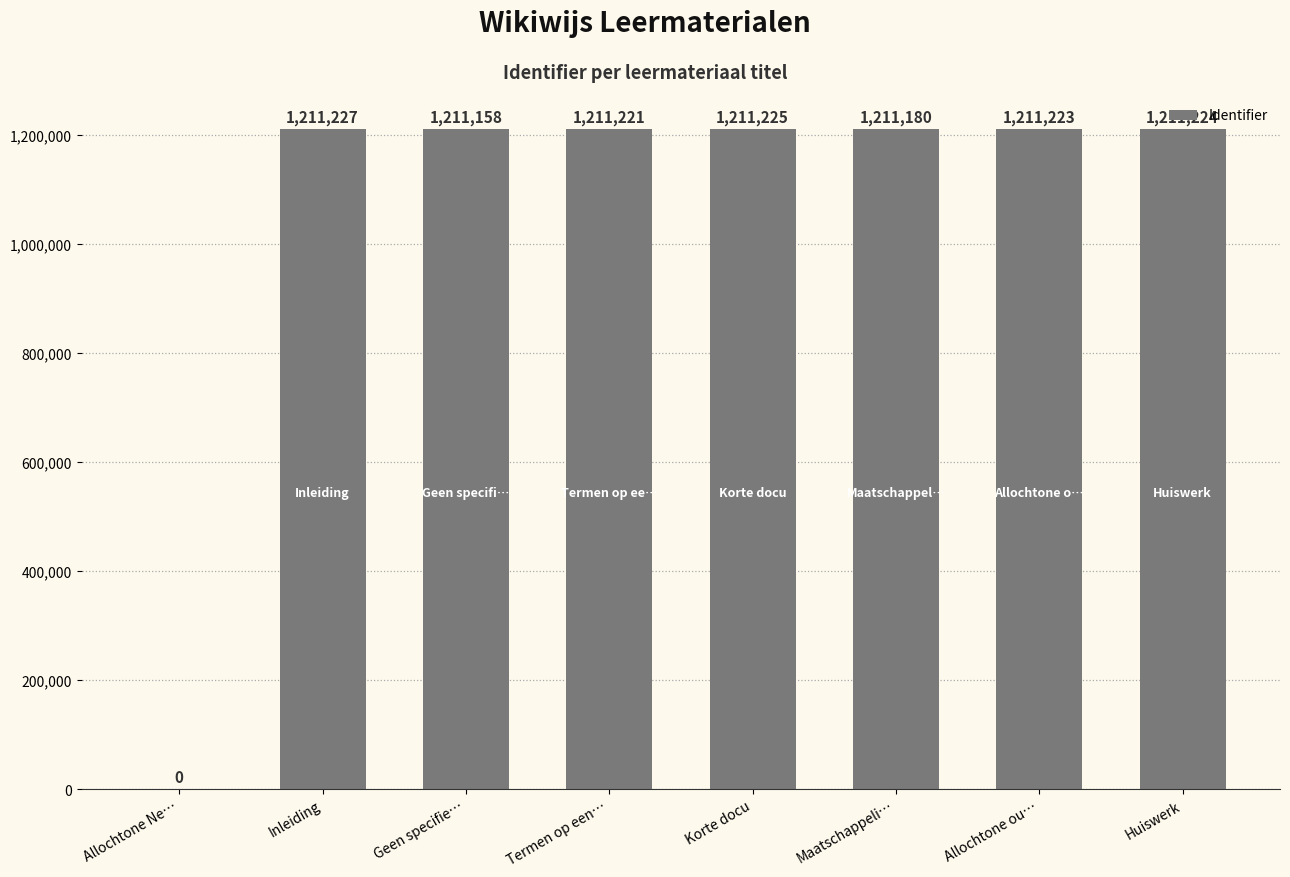

What is the sum of all values?

8478458